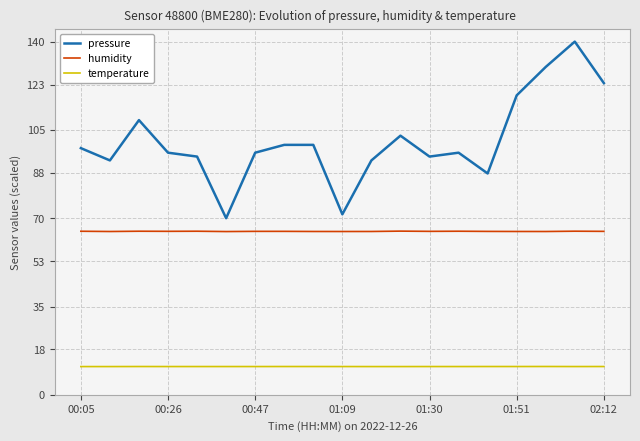

Which series has the largest total across all categories?

pressure